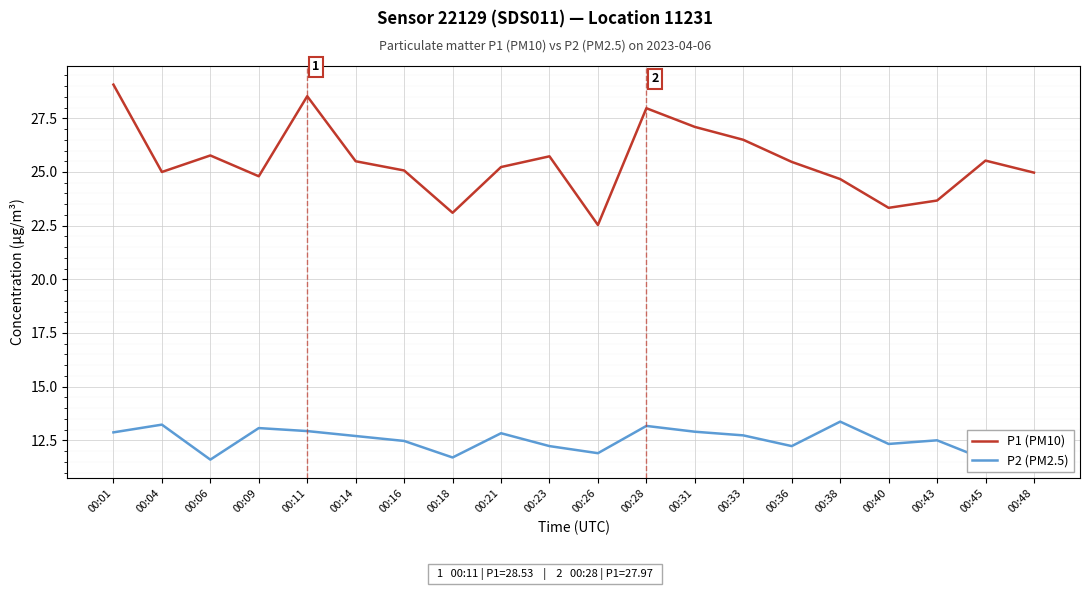

Which has a higher value, 00:38 or 00:23?

00:23